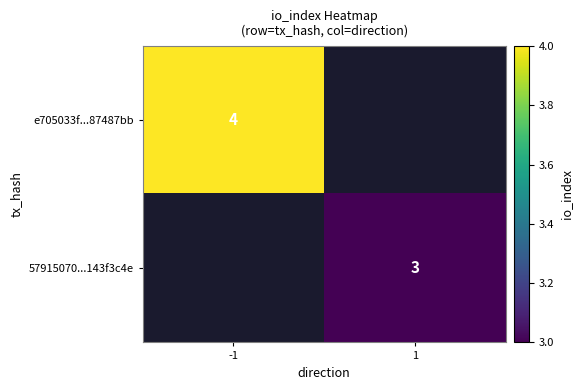

The value of e705033f...87487bb at -1 is 2. True or false?

False